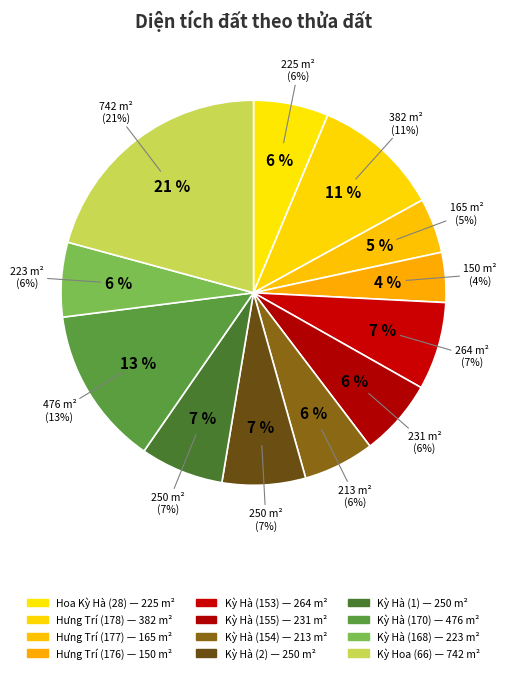

Is it true that Kỳ Hà (170) is 4% of the pie?

False